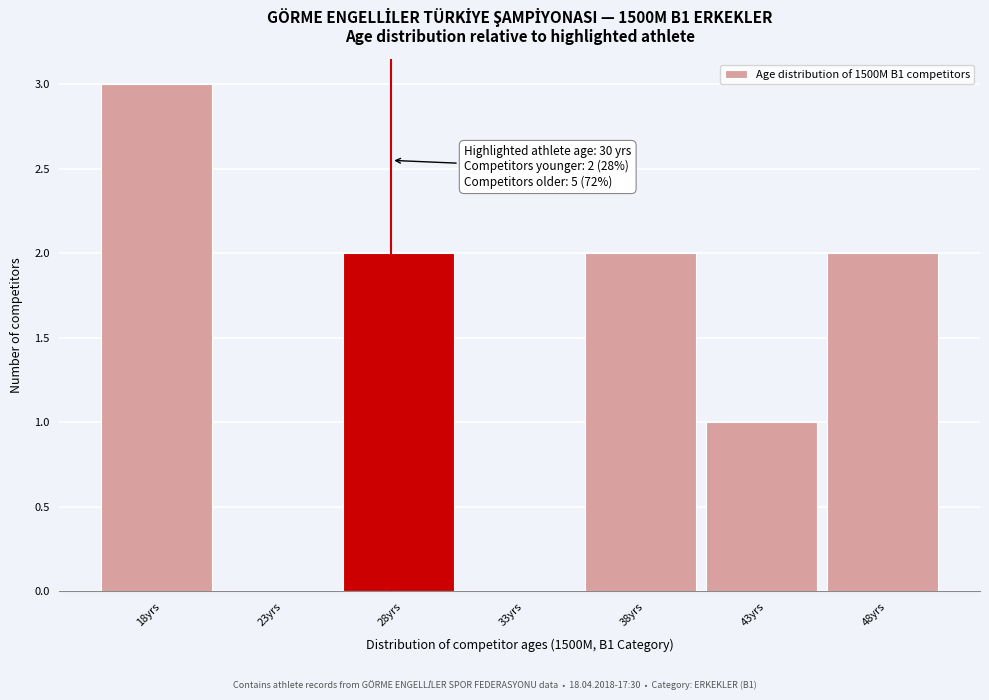

Reading left to right, extract all data points from this chart.

18yrs=3	23yrs=0	28yrs=2	33yrs=0	38yrs=2	43yrs=1	48yrs=2